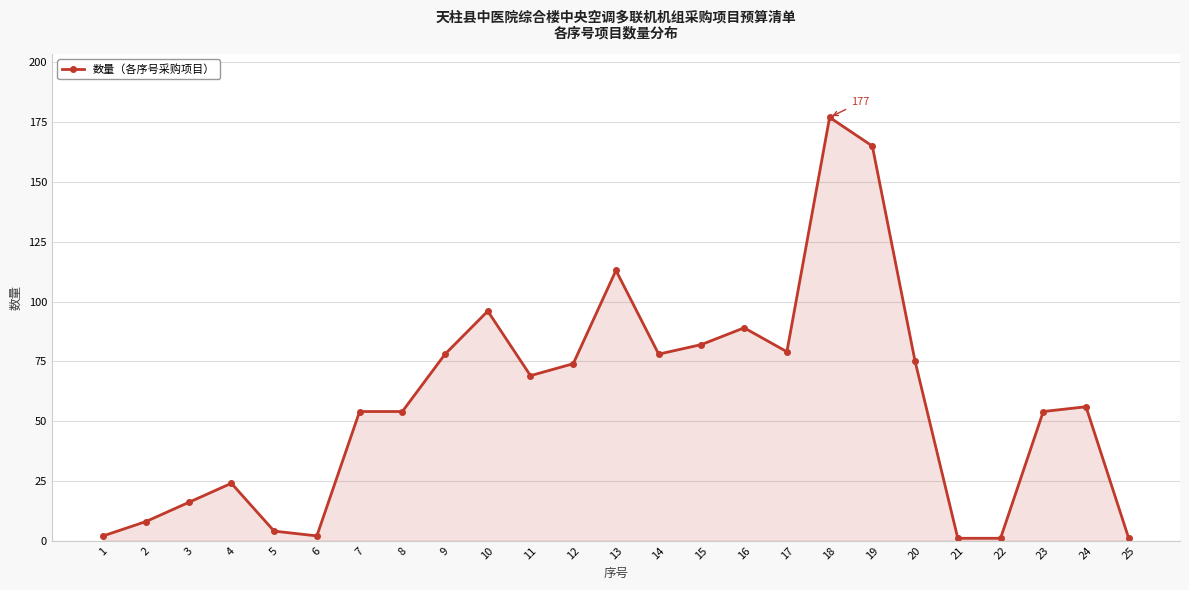

Is it true that the value at 23 is 54?

True